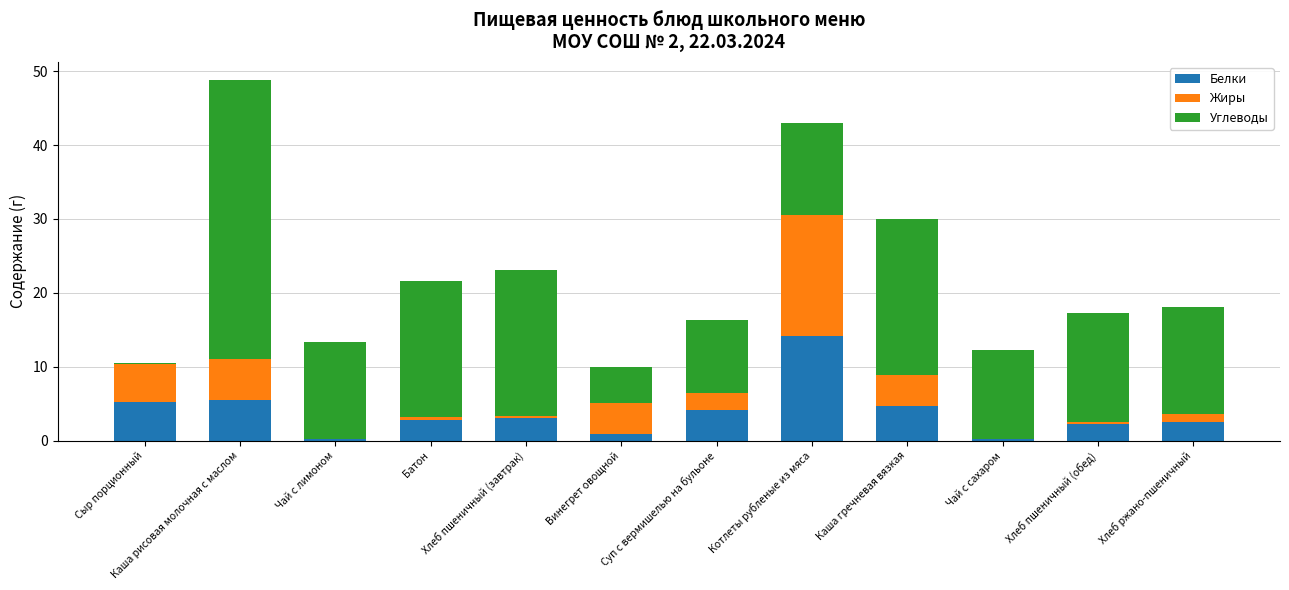

What are all the series names shown in the legend?

Белки, Жиры, Углеводы